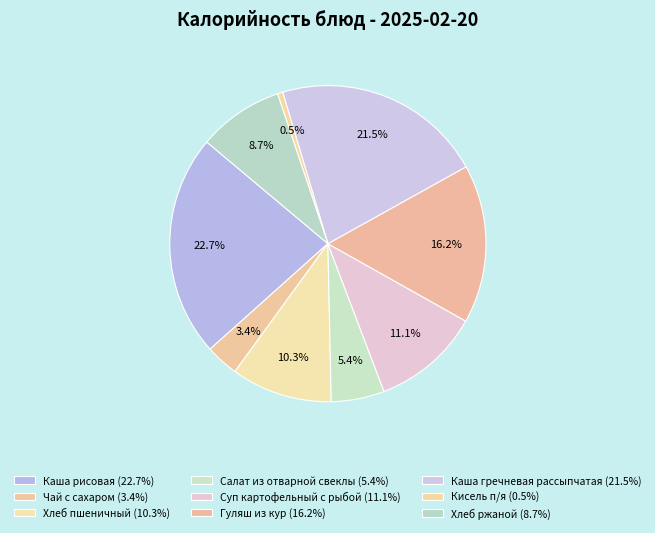

What is the change in value from Суп картофельный с рыбой to Каша гречневая рассыпчатая?

+108.4